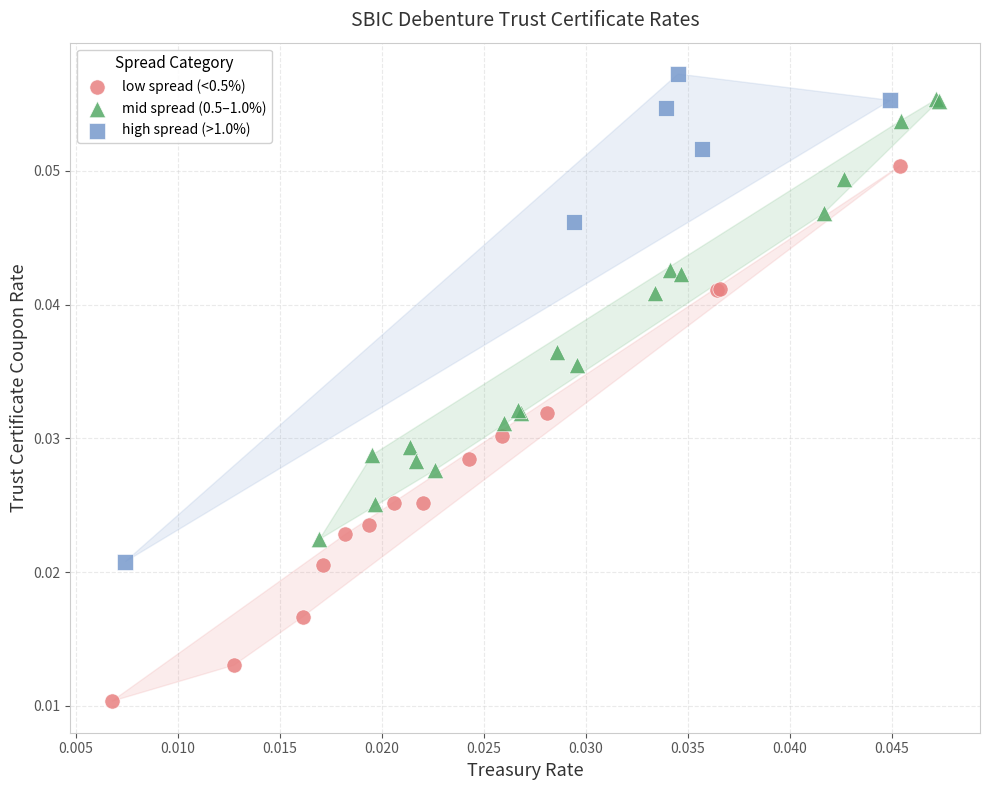

What are all the series names shown in the legend?

low spread (<0.5%), mid spread (0.5–1.0%), high spread (>1.0%)